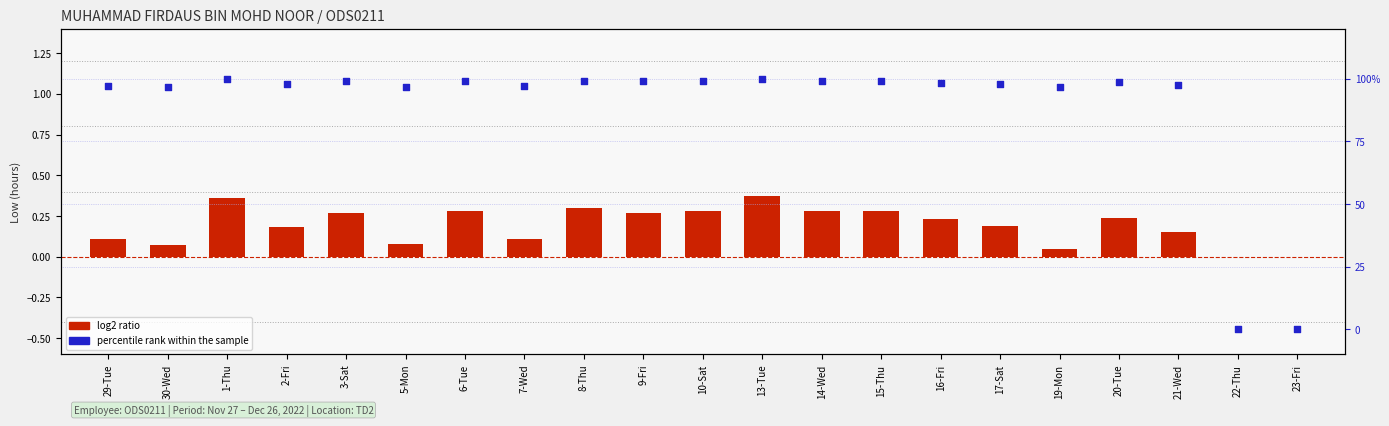

What are all the series names shown in the legend?

log2 ratio, percentile rank within the sample